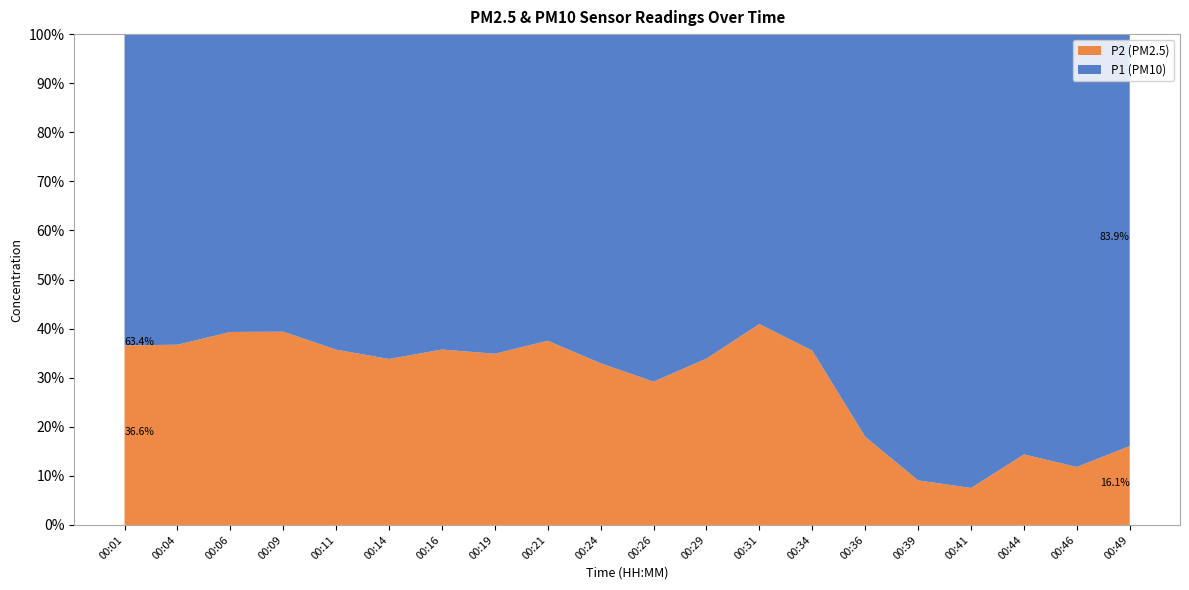

Reading right to left, what are all the values shown in this chart?

P1: 45.3	57.0	44.5	138.4	92.1	30.3	11.6	8.4	12.0	14.9	13.3	9.9	11.2	9.2	10.8	10.8	8.9	9.6	9.6	9.8
P2: 8.7	7.6	7.5	11.3	9.2	6.6	6.4	5.8	6.2	6.1	6.5	5.9	6.0	5.1	5.5	6.0	5.8	6.2	5.6	5.7